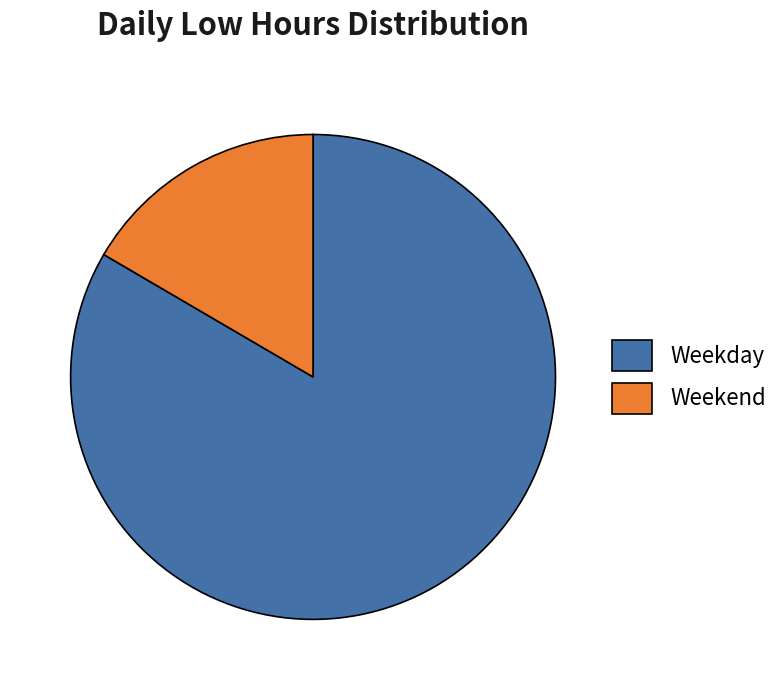

Is it true that Weekday is 83% of the pie?

True